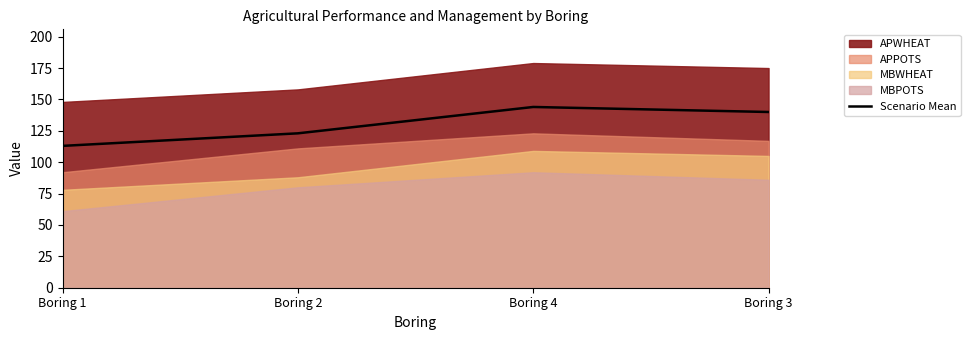

What is the sum of the values at Boring 3 and Boring 4?

284